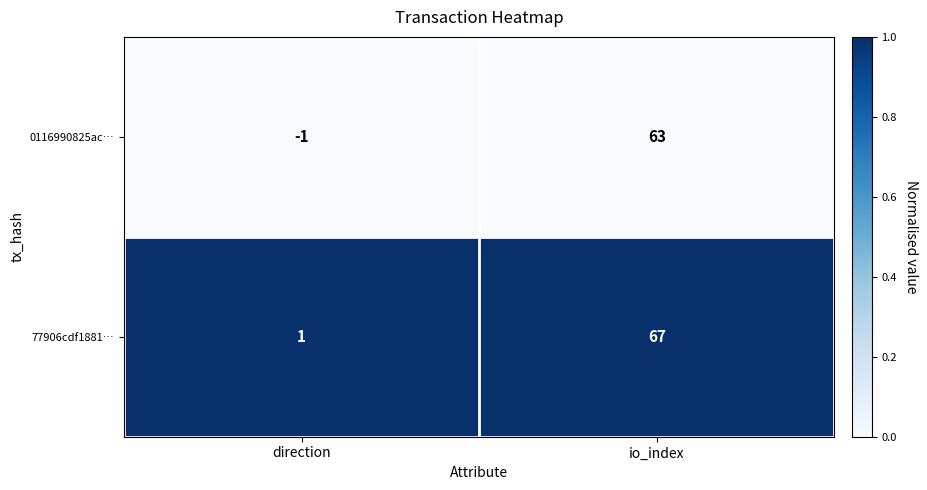

Count the number of data series in this chart.

2